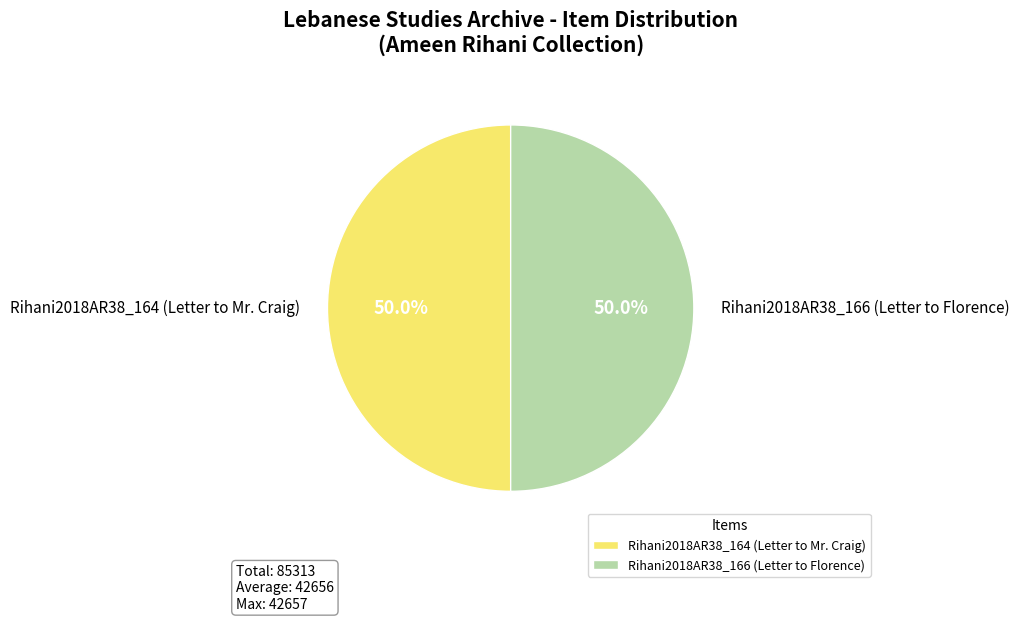

Is the sum of Rihani2018AR38_166 (Letter to Florence) and Rihani2018AR38_164 (Letter to Mr. Craig) greater than half?

Yes